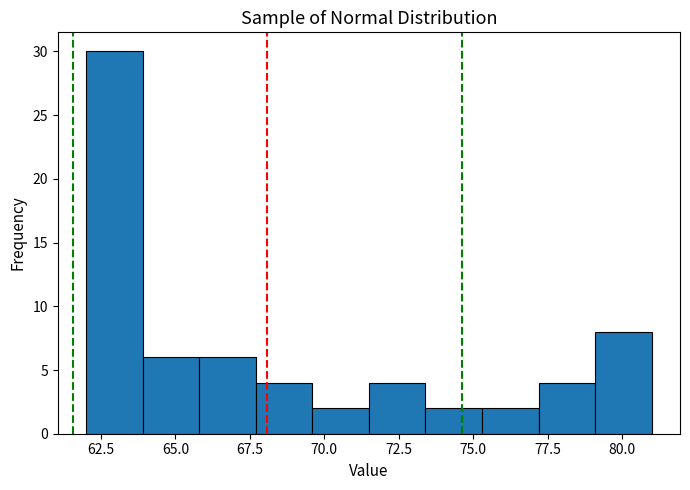

Around what value on the x-axis is the tallest bar? Give the approximate position of its centre, as read against the axis.

63.0